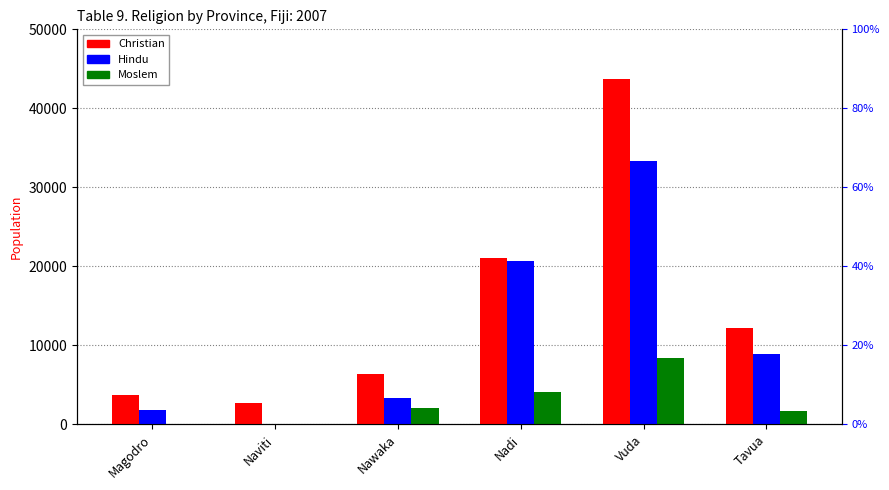

Which series has the widest spread of values?

Christian